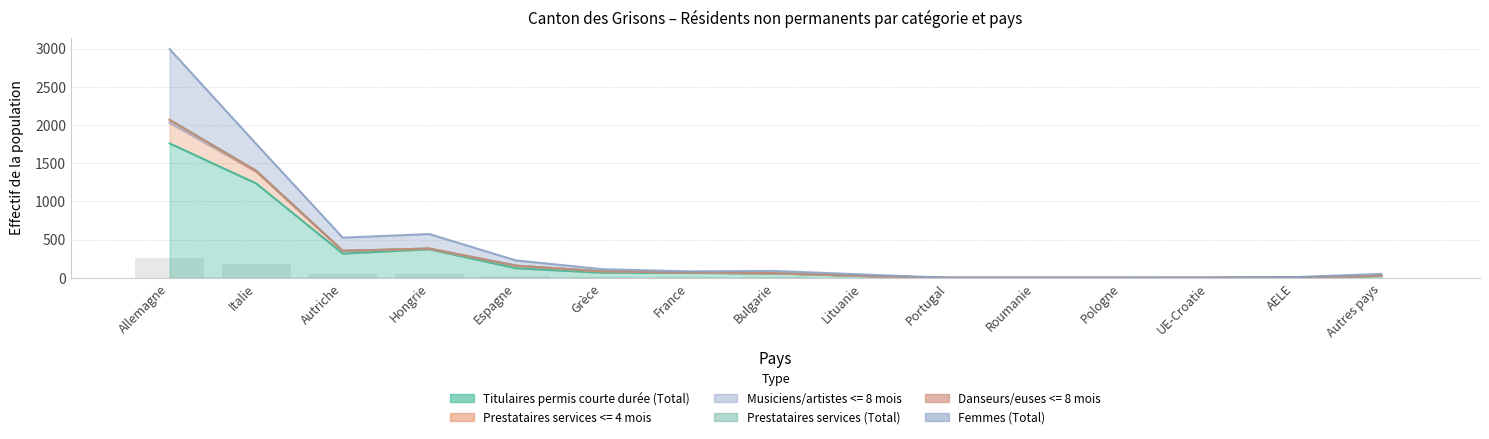

What is the label of the 13th bar from the left?

UE-Croatie